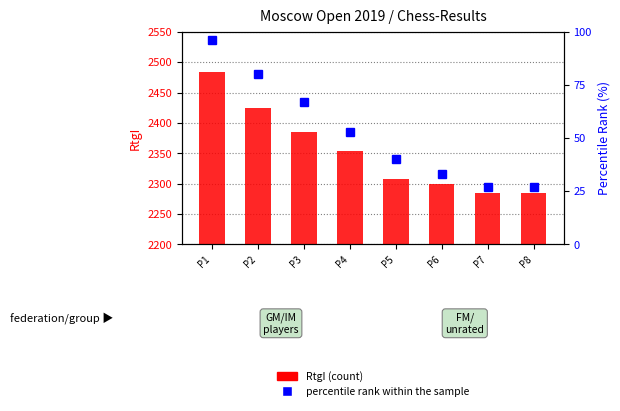

Is it true that percentile rank within the sample equals 37 at P7?

False